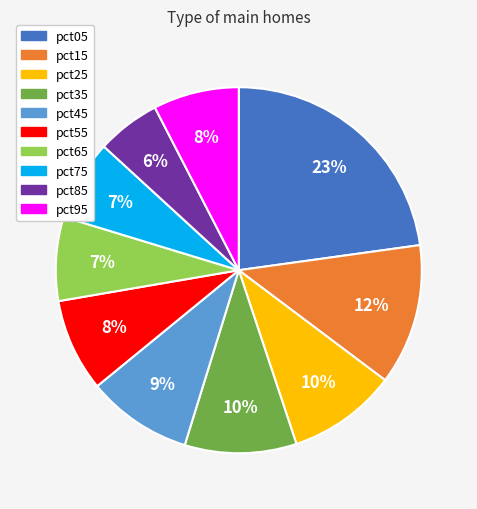

To the nearest percent, what is the difference between the pct55 and pct35 slice percentages?

2%